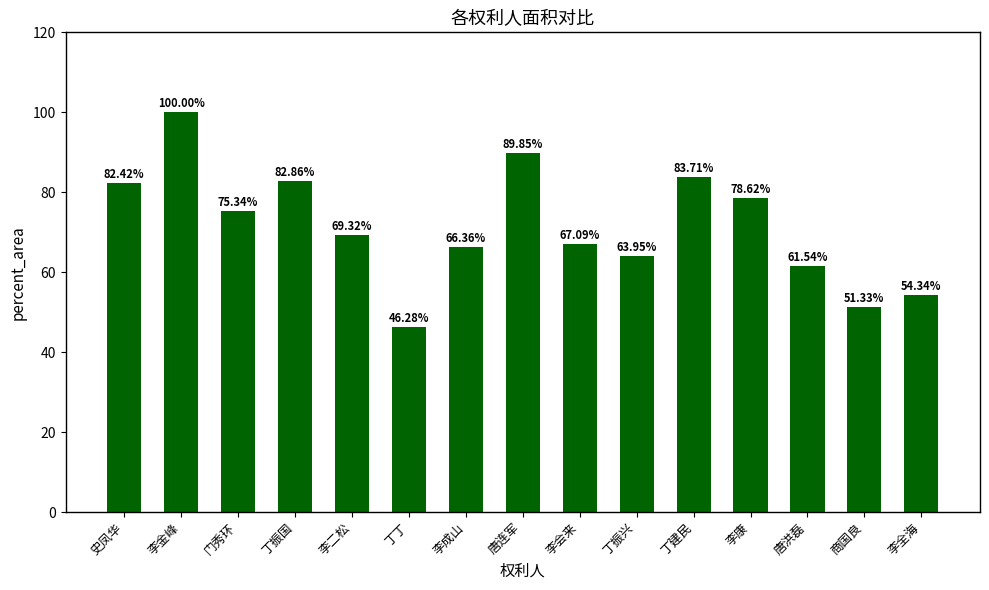

What is the change in value from 李金峰 to 丁丁?

-53.7